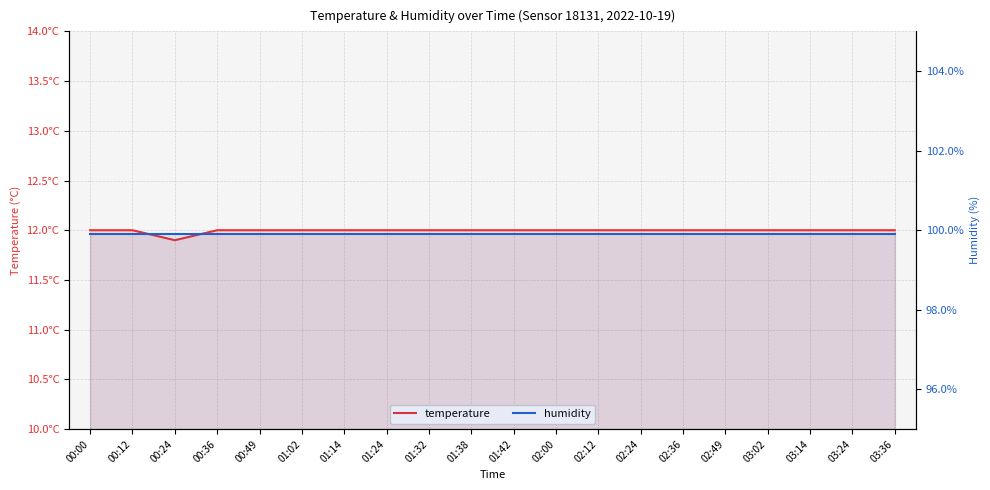

Reading left to right, what are all the values shown in this chart?

temperature: 12.0	12.0	11.9	12.0	12.0	12.0	12.0	12.0	12.0	12.0	12.0	12.0	12.0	12.0	12.0	12.0	12.0	12.0	12.0	12.0
humidity: 99.9	99.9	99.9	99.9	99.9	99.9	99.9	99.9	99.9	99.9	99.9	99.9	99.9	99.9	99.9	99.9	99.9	99.9	99.9	99.9